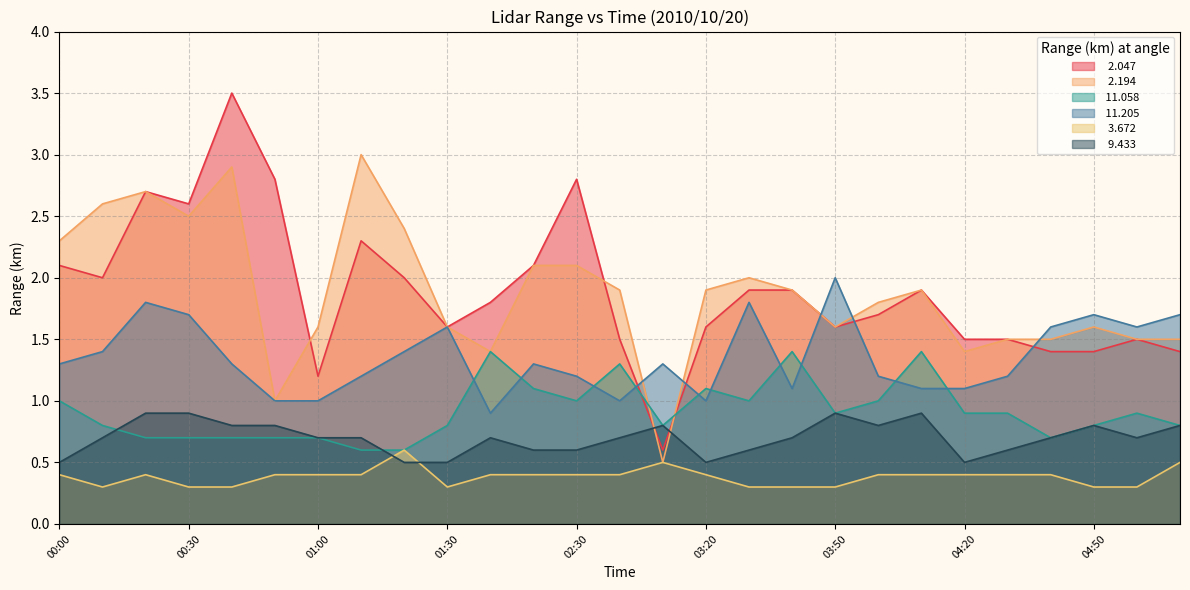

True or false:  11.205 has more than 0 points higher than both neighbors.

True